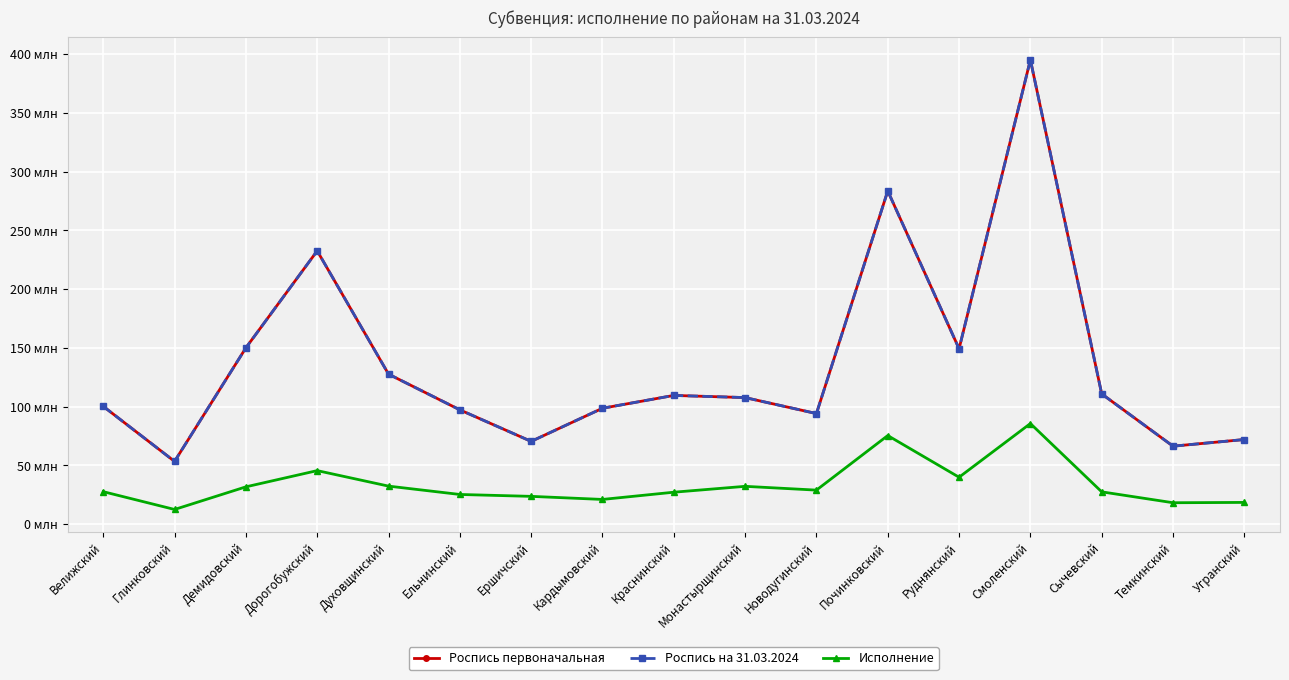

At which category does Роспись на 31.03.2024 reach its first local valley?

Глинковский